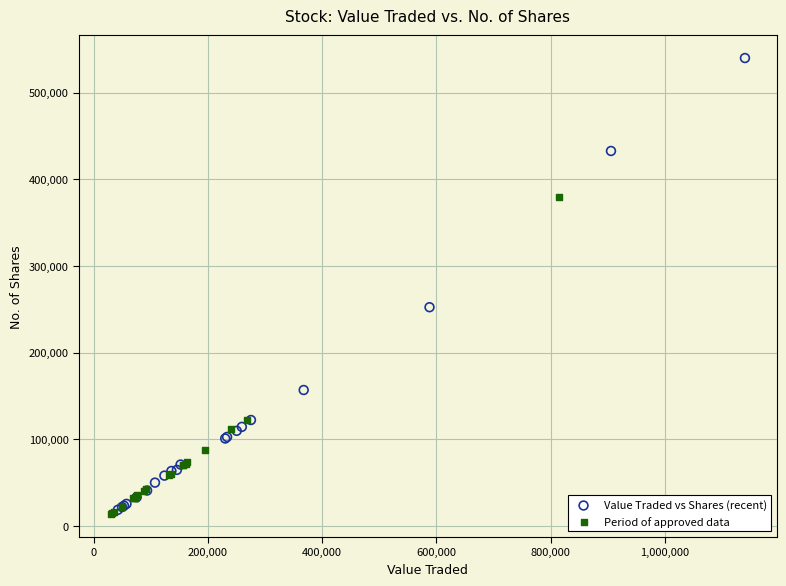

What are all the series names shown in the legend?

Value Traded vs Shares (recent), Period of approved data